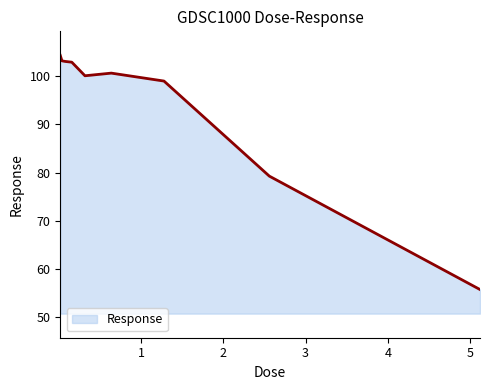

What is the smallest value displayed?

55.7